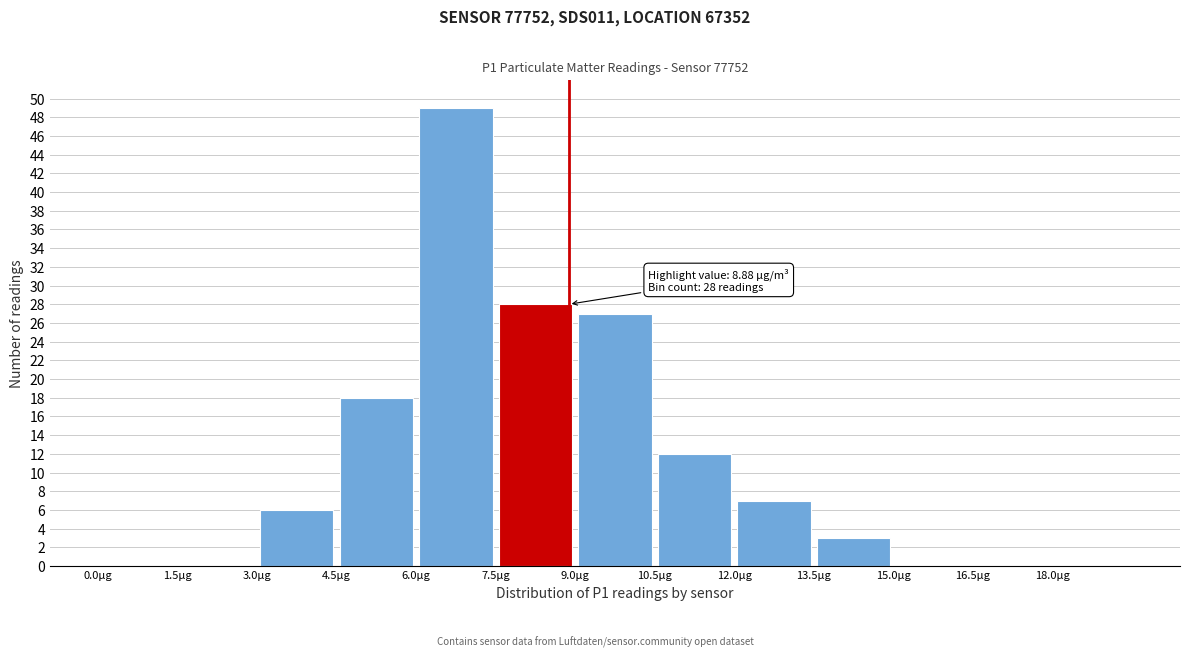

Over which range of the x-axis is the bar tallest?

6.0 to 7.5